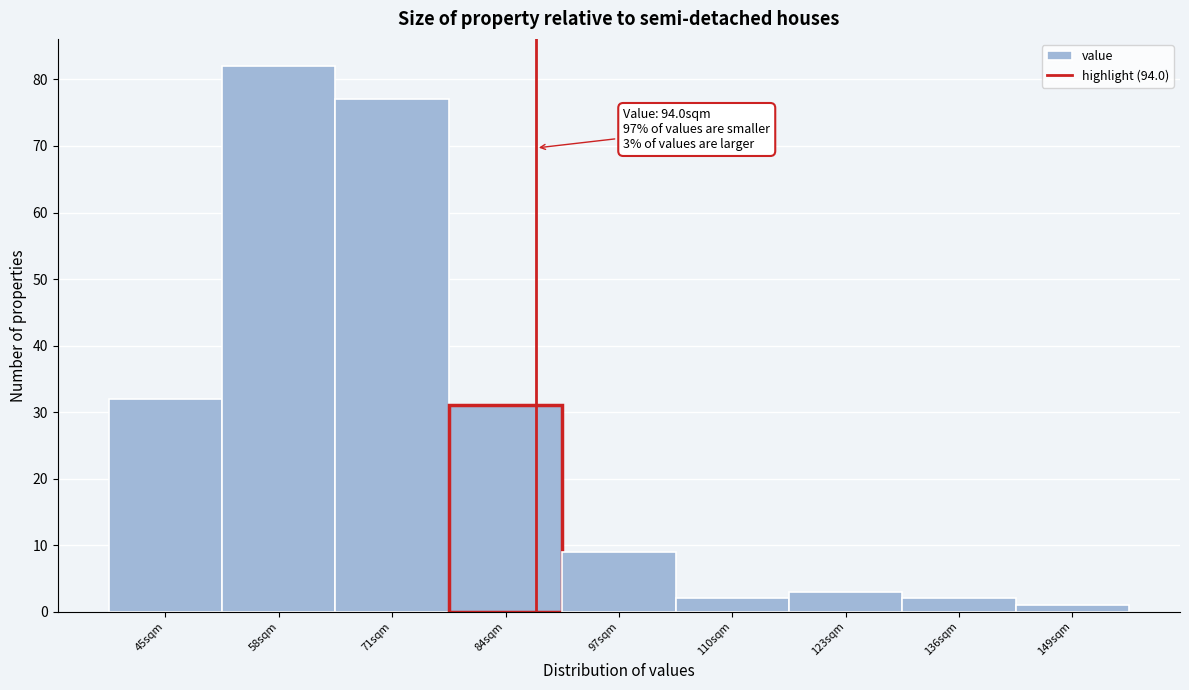

Reading left to right, extract all data points from this chart.

32	82	77	31	9	2	3	2	1